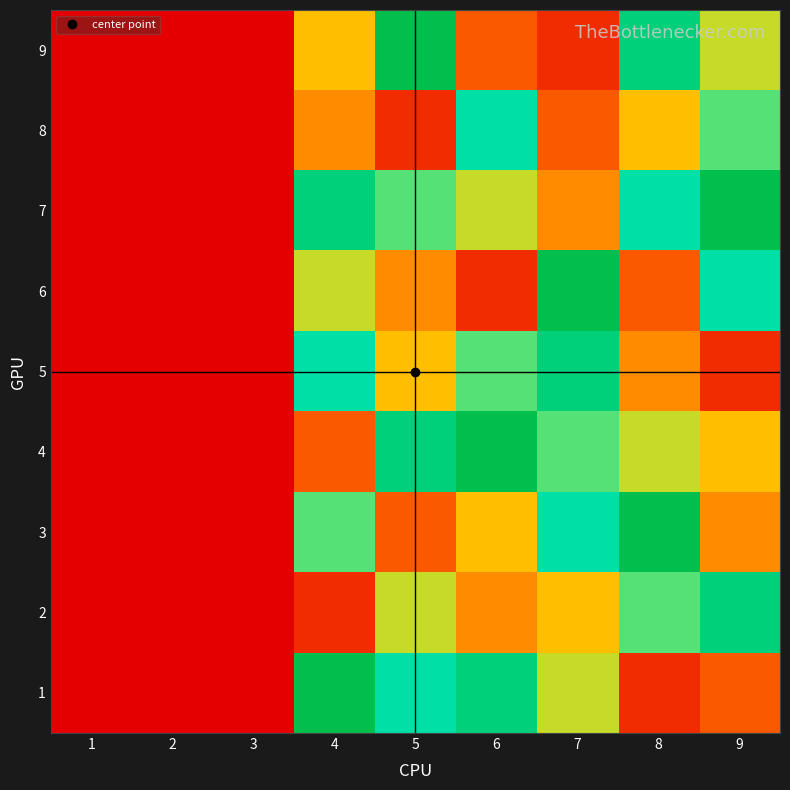

What is the maximum value shown in the chart?

9